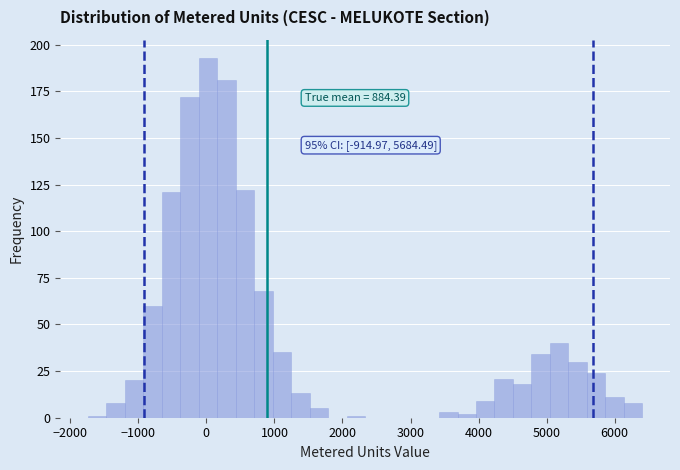

Read against the x-axis, roughly where is the centre of the tallest bar?

0